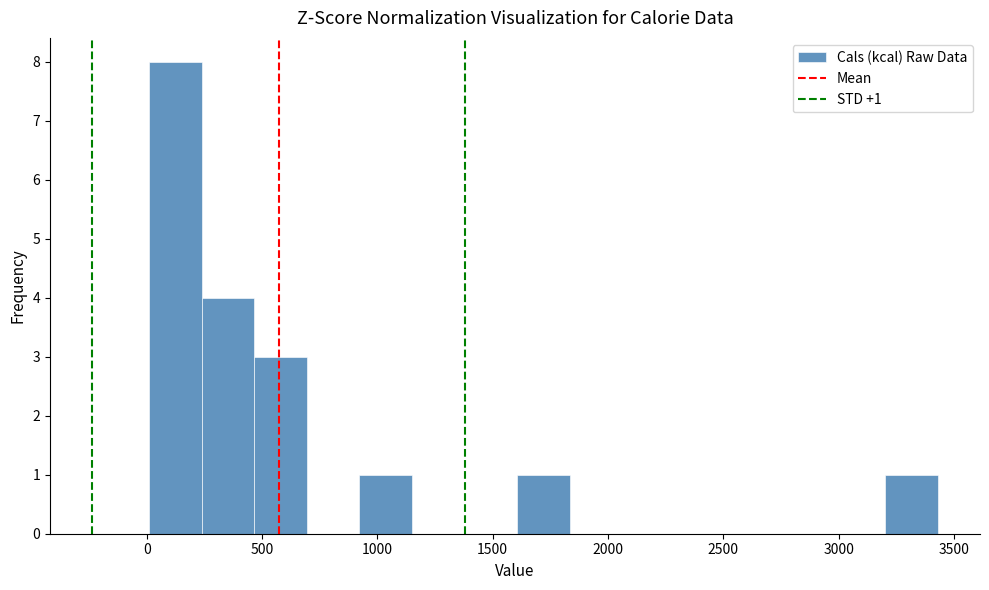

Which range on the x-axis has the tallest bar?

0 to 250